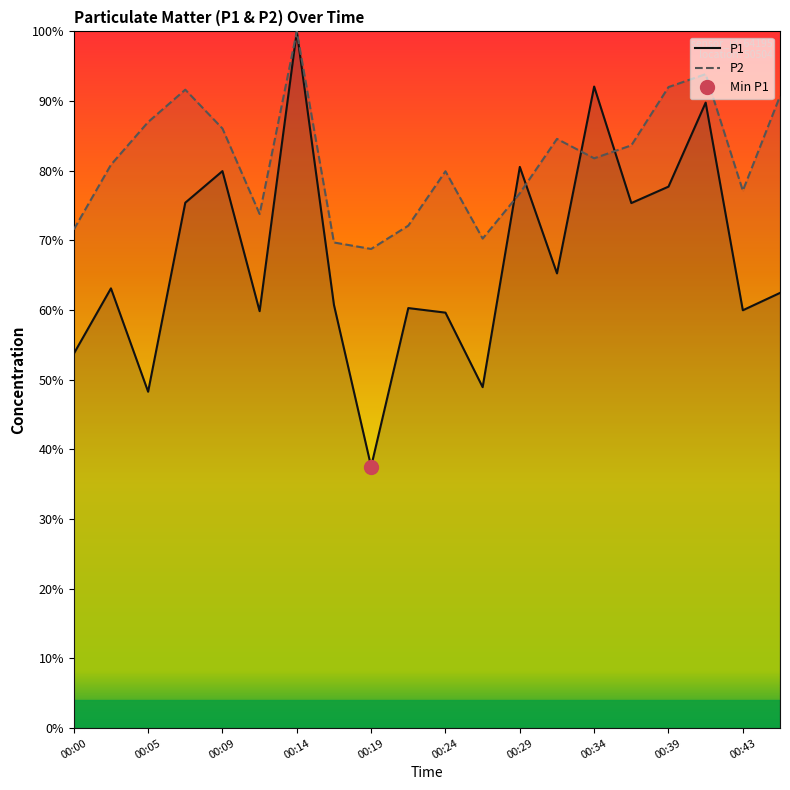

What is the sum of the P2 values at 00:09 and 00:29?

162.8